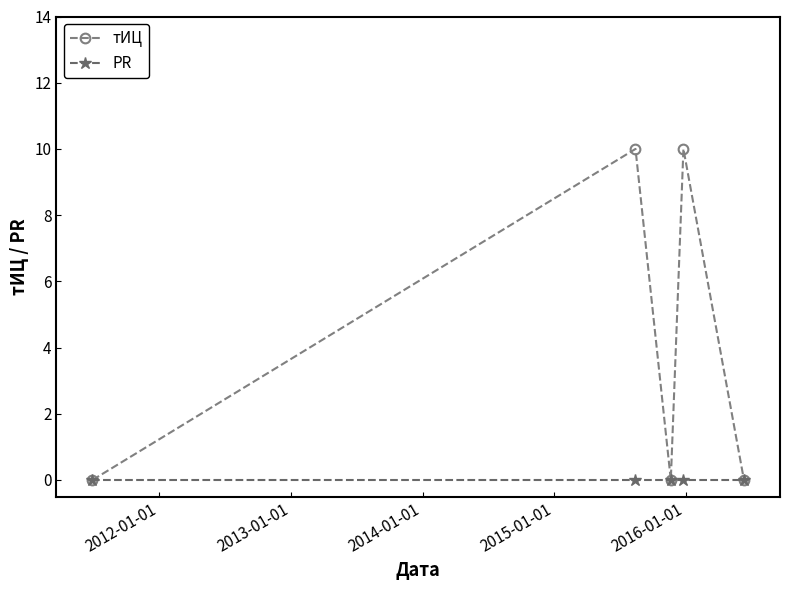

Which series has the largest range (max minus min)?

тИЦ